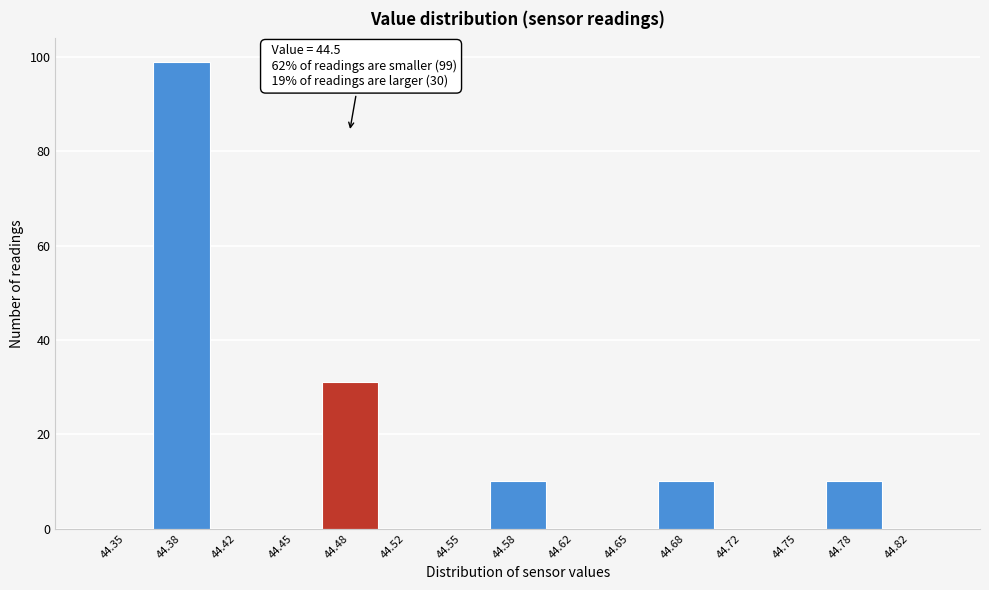

Reading left to right, transcribe all the data shown in this chart.

44.35=0	44.38=99	44.42=0	44.45=0	44.48=31	44.52=0	44.55=0	44.58=10	44.62=0	44.65=0	44.68=10	44.72=0	44.75=0	44.78=10	44.82=0